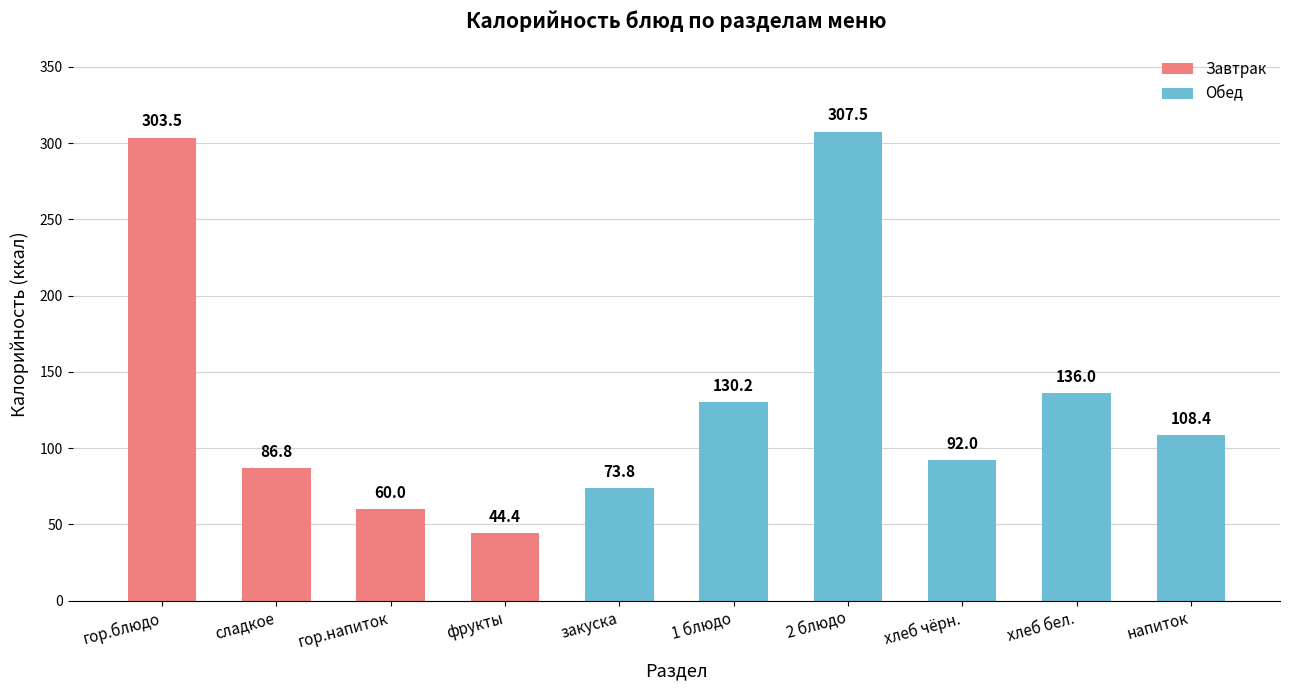

Where does the data first go above 108?

гор.блюдо